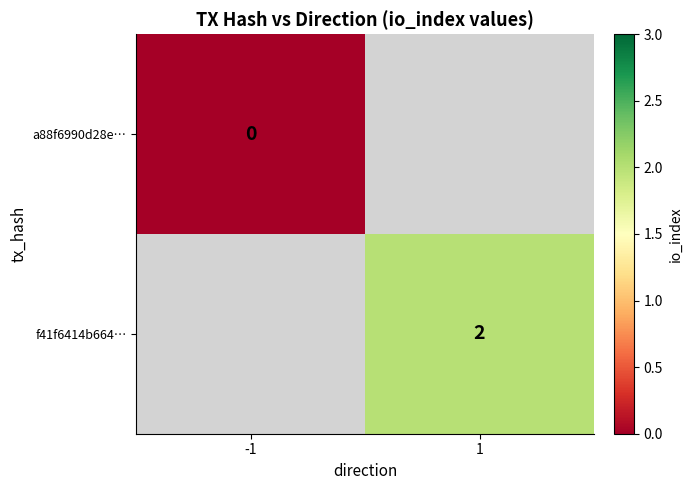

The value of f41f6414b664… at 1 is 3.5. True or false?

False